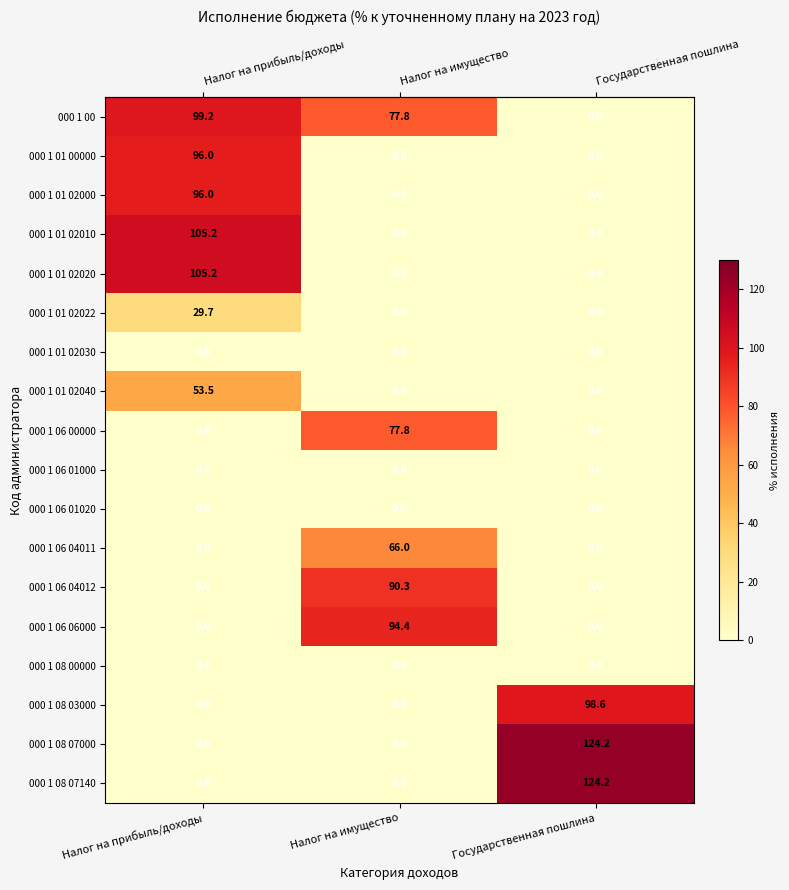

Count the number of categories in the chart.

3